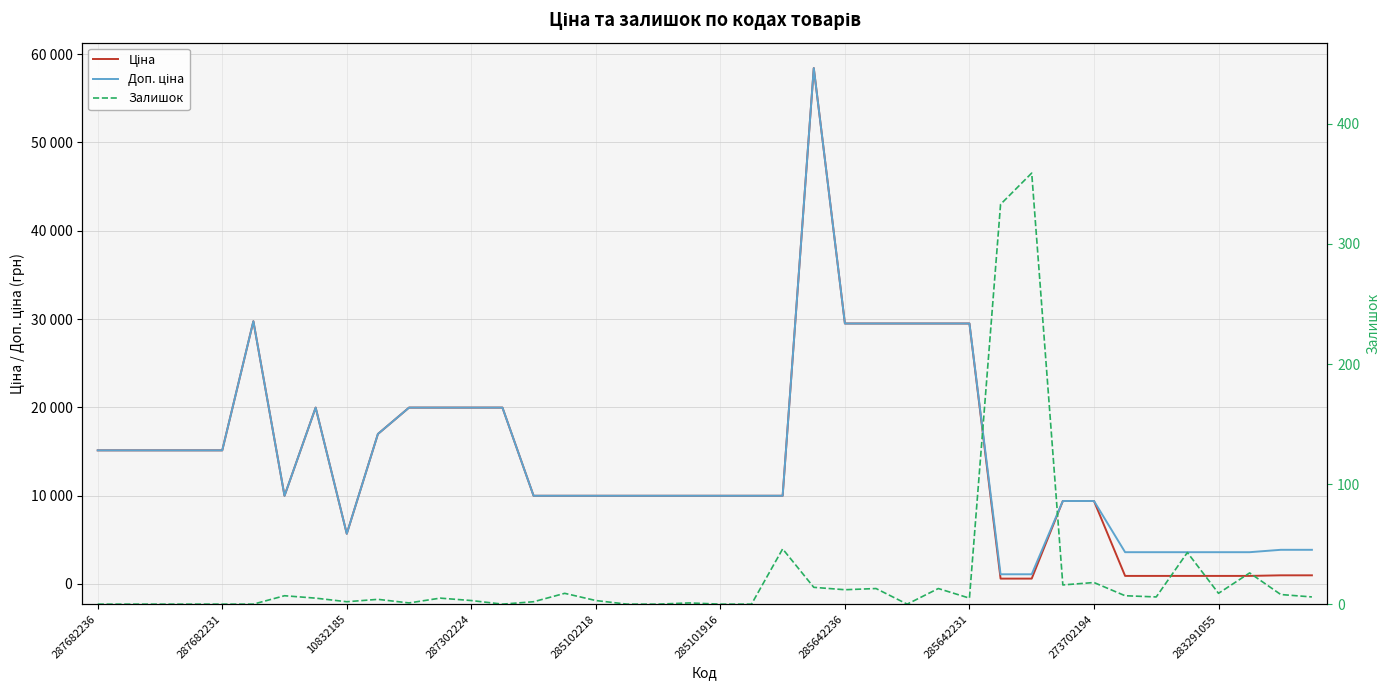

What is the difference between the maximum and minimum values in the Доп. ціна series?

57344.9